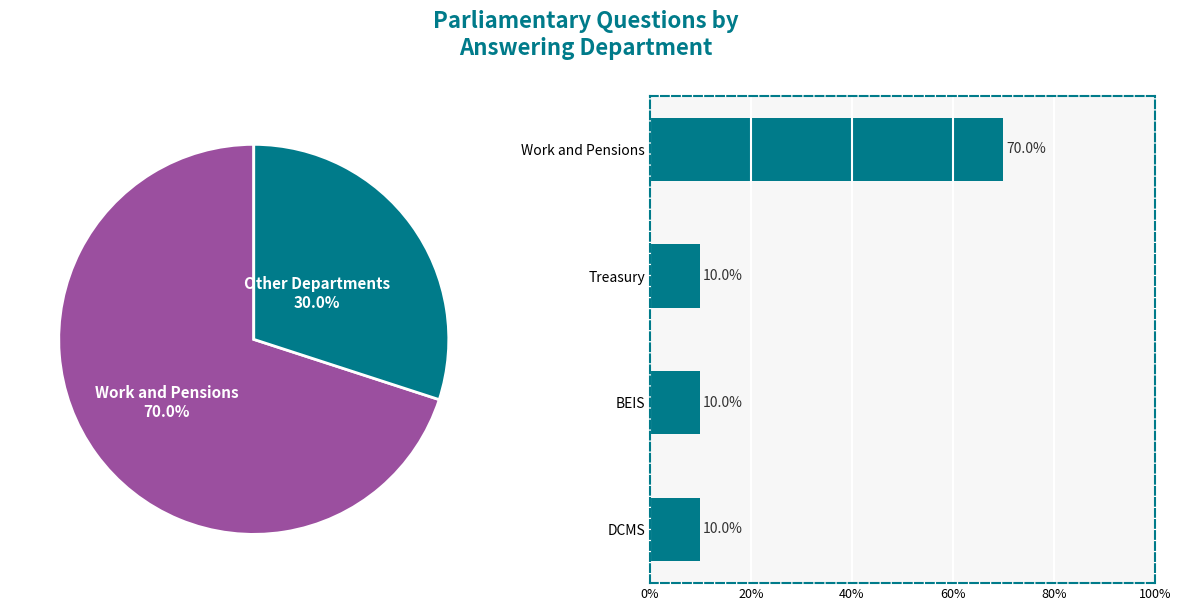

Is there a majority slice in this chart?

Yes